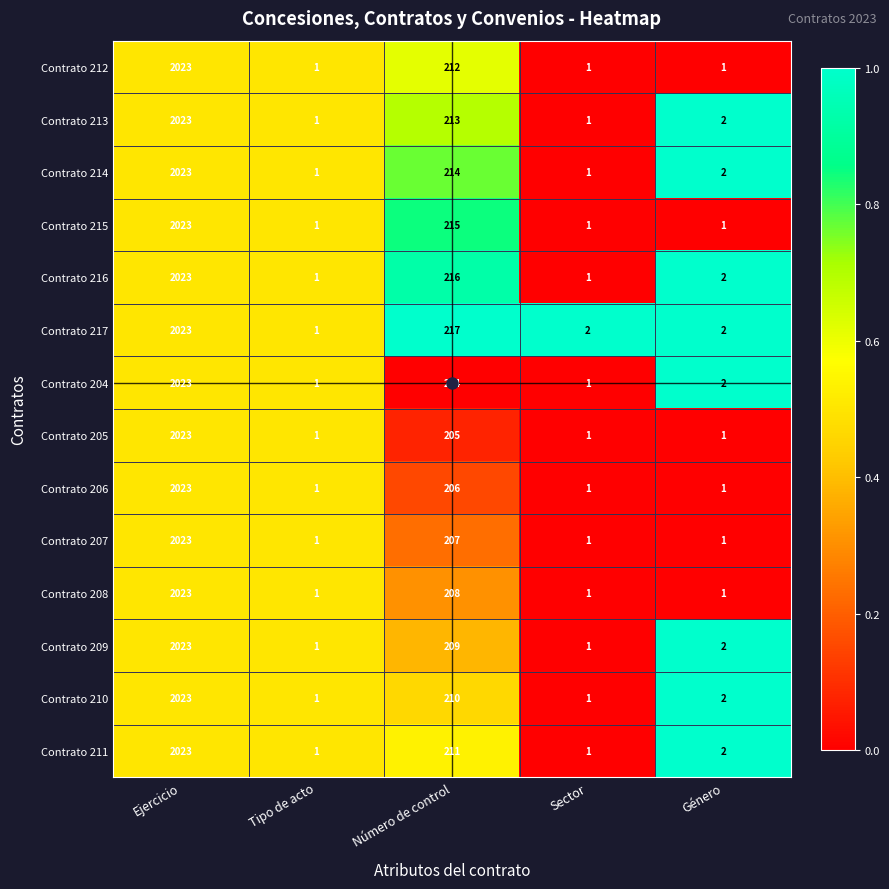

What is the spread (max minus min) of values at Número de control?

13